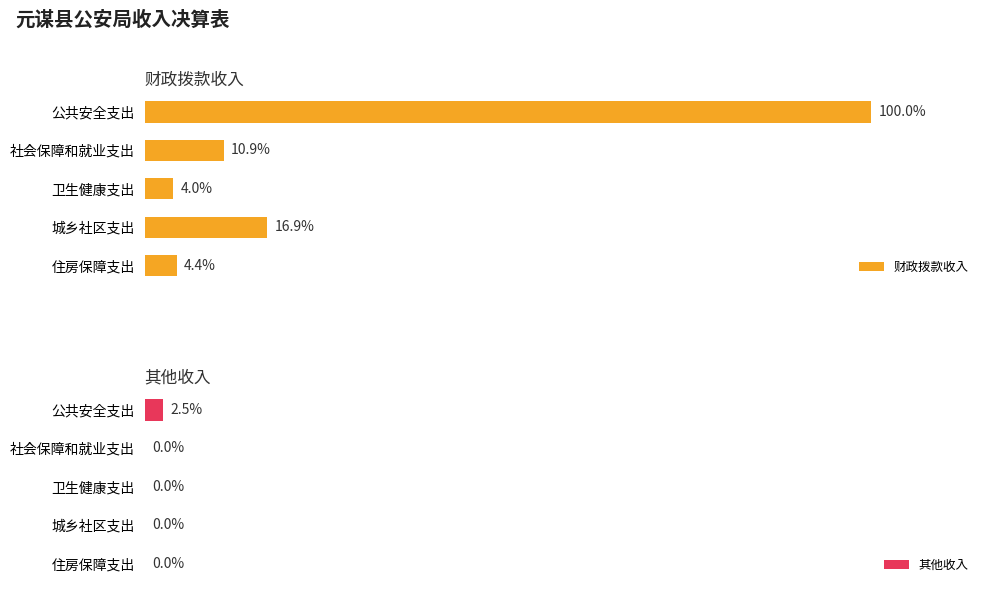

Is it true that 其他收入 equals 587643.0 at 住房保障支出?

False